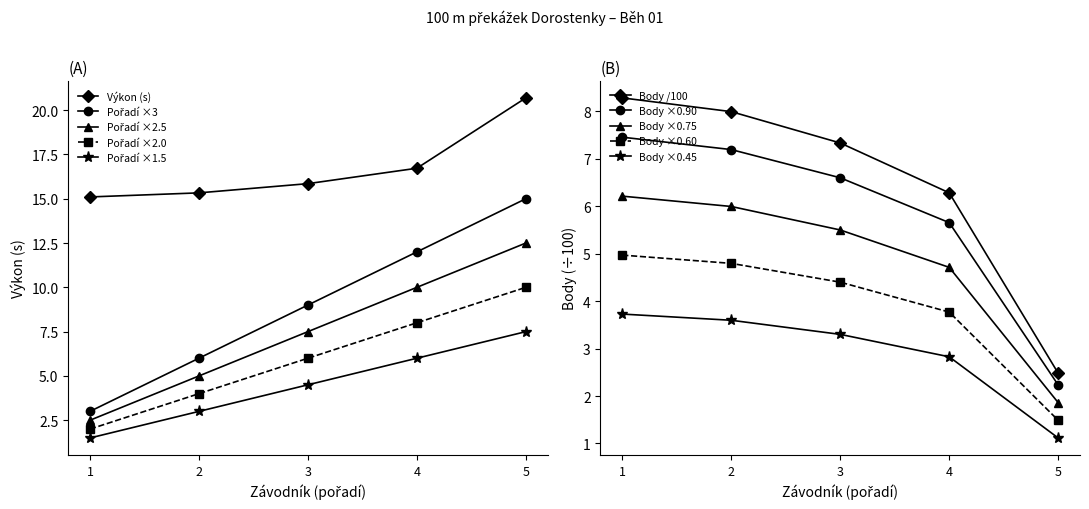

True or false: Pořadí has more than 2 interior local peaks.

False